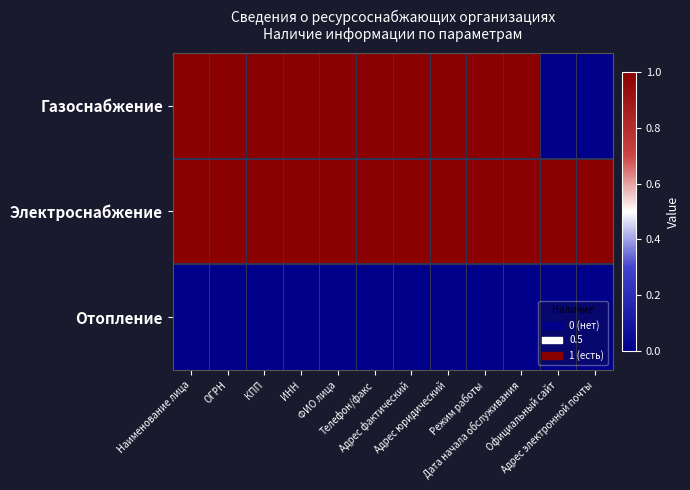

What is the difference between the maximum and second lowest values?

1